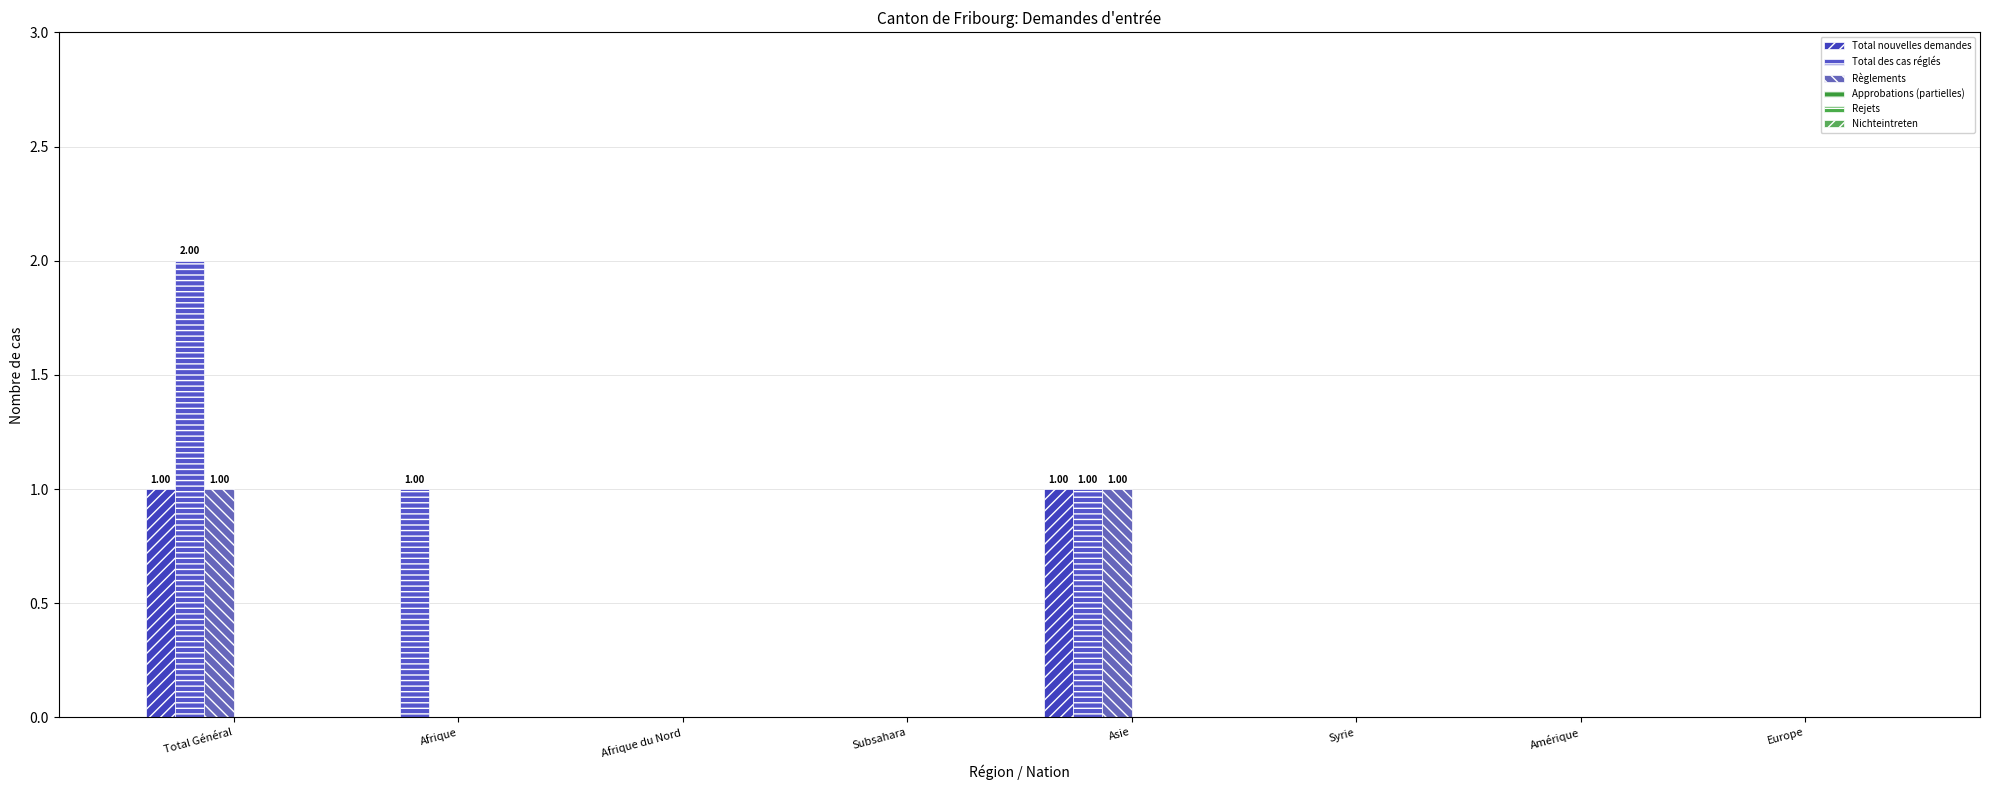

Reading right to left, list all the values displayed in this chart.

Total nouvelles demandes: 0	0	0	1	0	0	0	1
Total des cas réglés: 0	0	0	1	0	0	1	2
Règlements: 0	0	0	1	0	0	0	1
Approbations (partielles): 0	0	0	0	0	0	0	0
Rejets: 0	0	0	0	0	0	0	0
Nichteintreten: 0	0	0	0	0	0	0	0